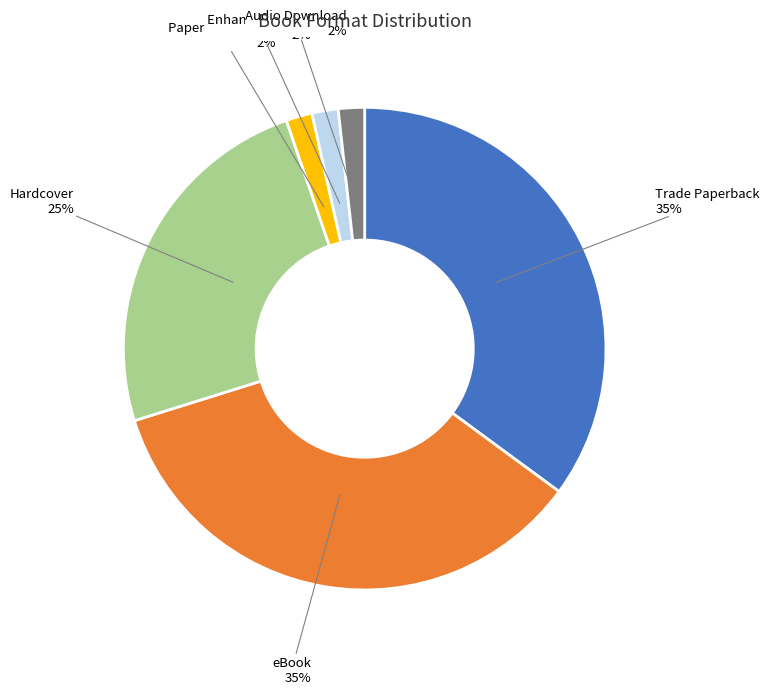

How many segments does this pie chart have?

6